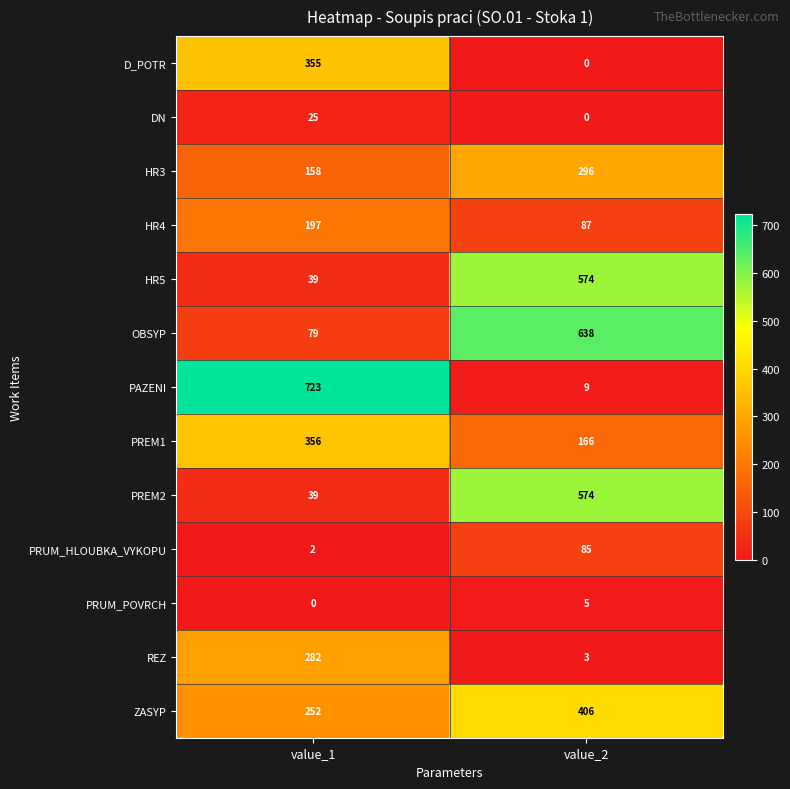

Which series has the largest total across all categories?

PAZENI